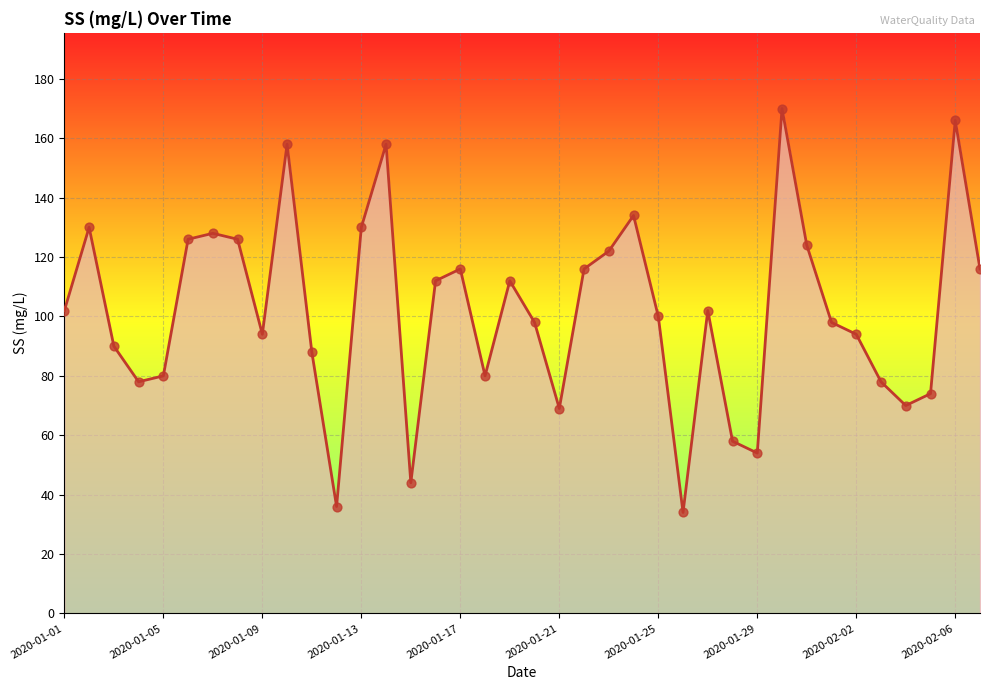

What is the maximum value shown in the chart?

170